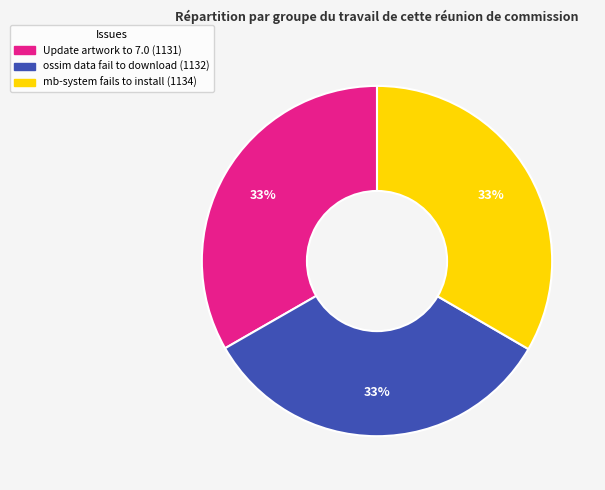

What percentage is the ossim data fail to download slice, to the nearest percent?

33%